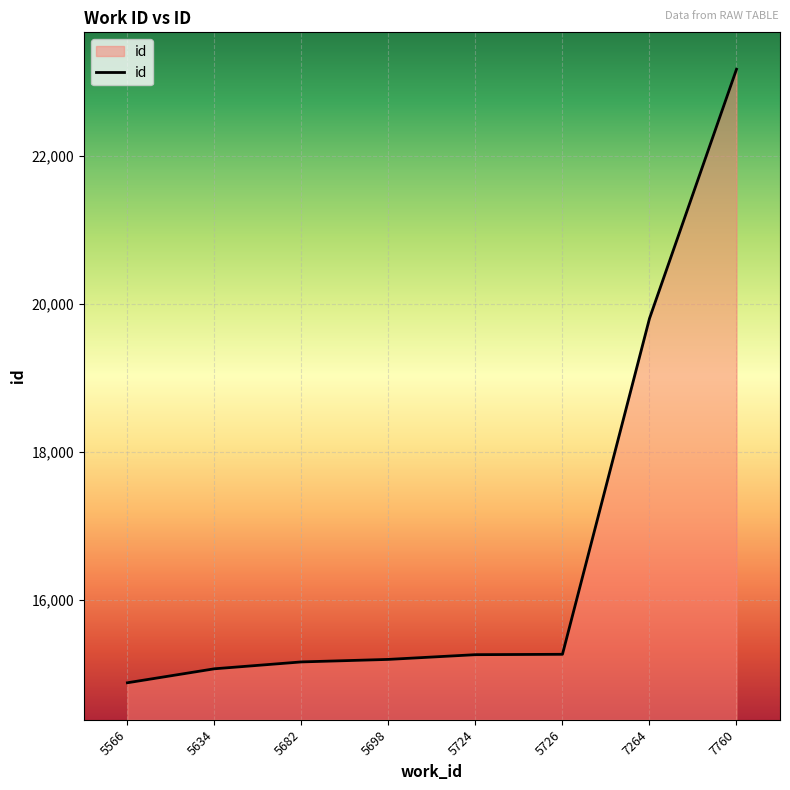

What is the smallest value displayed?

14875